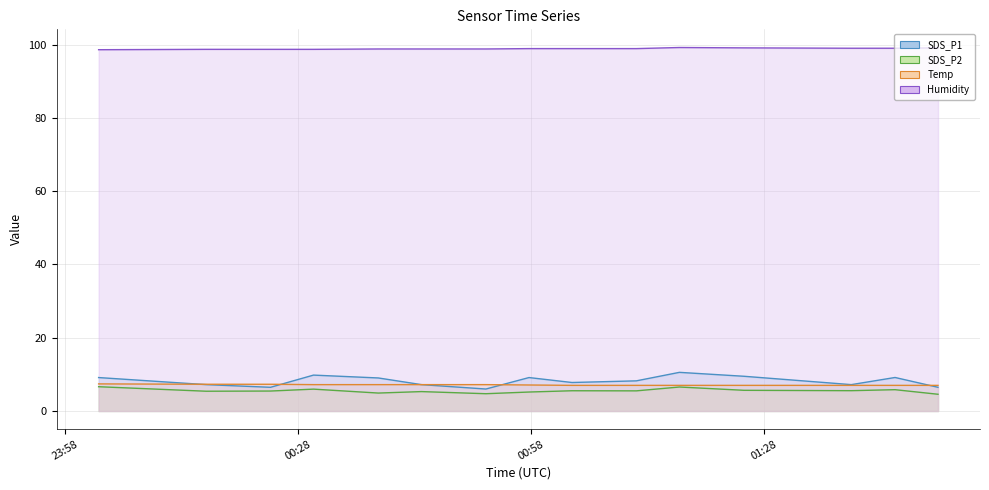

True or false: Humidity line and Temp line cross at least once.

False